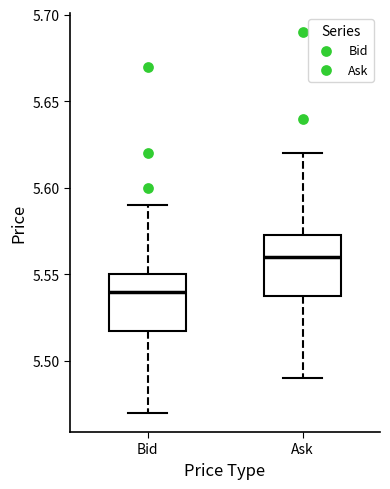

Reading left to right, transcribe this box plot: for each box, give where its median line is, the range the box spans, and where its two whiskers end, as read against the y-axis. The values are not printed on the chart, so give them approximately, as read against the axis.

Bid: median 5.540, box 5.520 to 5.550, whiskers 5.470 to 5.590
Ask: median 5.560, box 5.540 to 5.575, whiskers 5.490 to 5.620